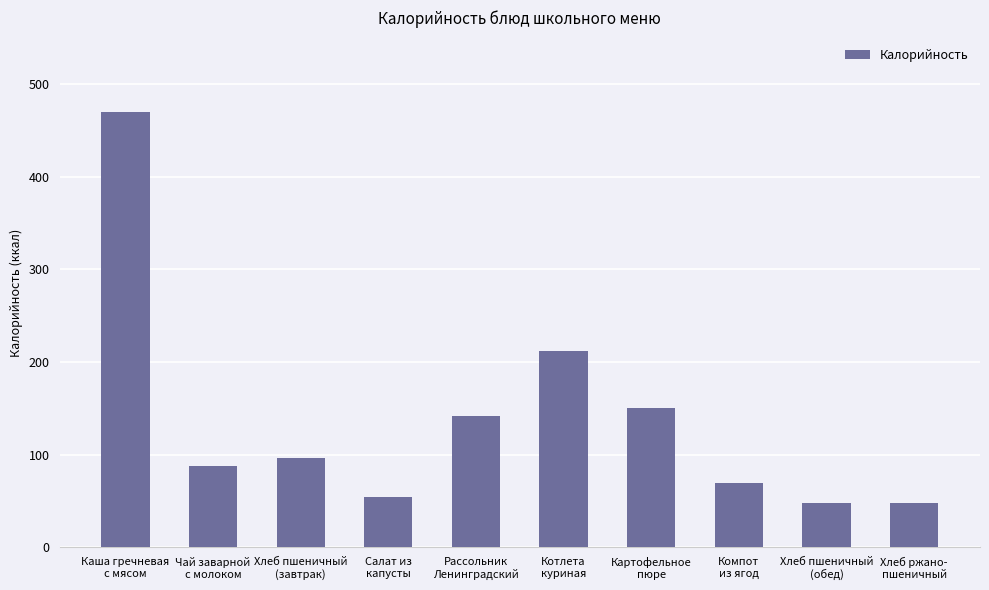

What is the maximum value shown in the chart?

470